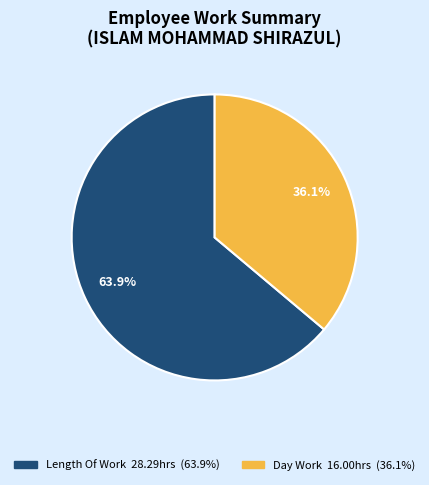

How many segments does this pie chart have?

2